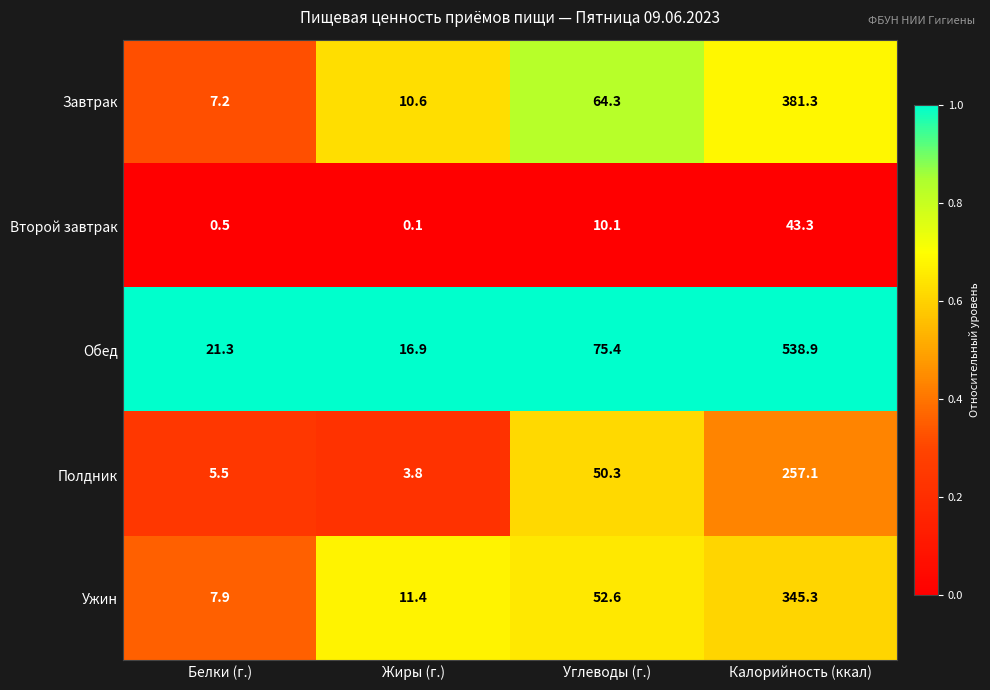

The Второй завтрак series shows 62.3 at Калорийность (ккал). True or false?

False